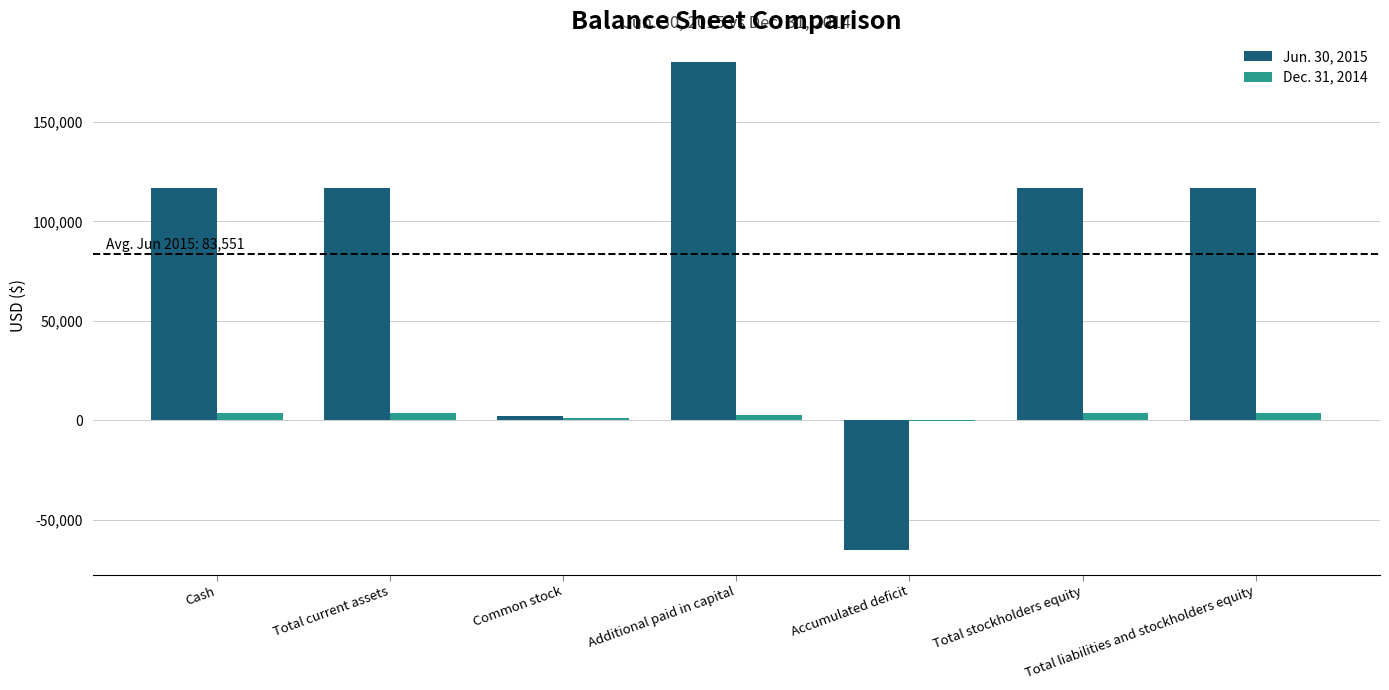

The value of Dec. 31, 2014 at Accumulated deficit is -264. True or false?

True